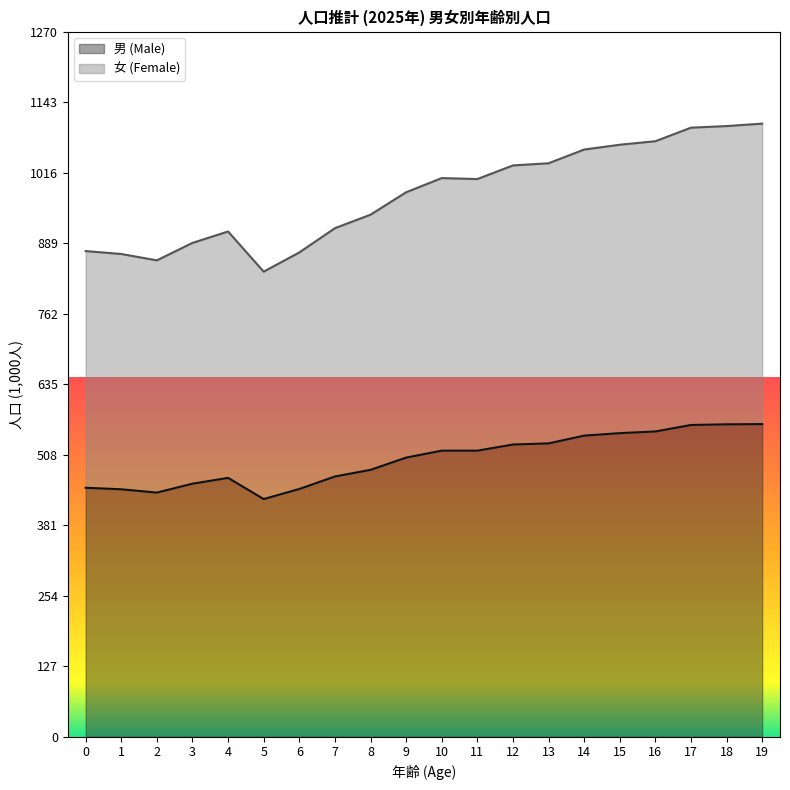

Rank the series by their average value, from highest to lowest.

女 (Female), 男 (Male)